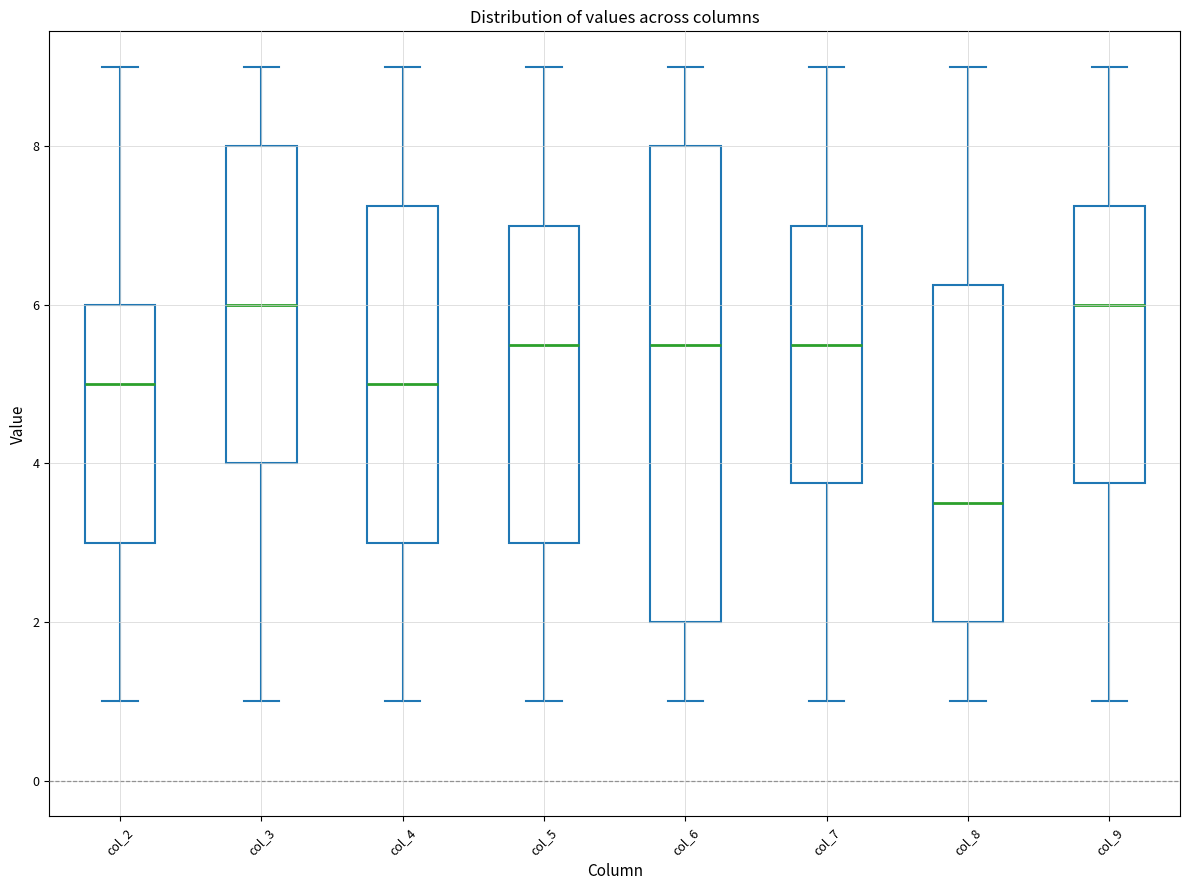

Reading left to right, transcribe this box plot: for each box, give where its median line is, the range the box spans, and where its two whiskers end, as read against the y-axis. The values are not printed on the chart, so give them approximately, as read against the axis.

col_2: median 5.0, box 3.0 to 6.0, whiskers 1.0 to 9.0
col_3: median 6.0, box 4.0 to 8.0, whiskers 1.0 to 9.0
col_4: median 5.0, box 3.0 to 7.2, whiskers 1.0 to 9.0
col_5: median 5.6, box 3.0 to 7.0, whiskers 1.0 to 9.0
col_6: median 5.6, box 2.0 to 8.0, whiskers 1.0 to 9.0
col_7: median 5.6, box 3.8 to 7.0, whiskers 1.0 to 9.0
col_8: median 3.6, box 2.0 to 6.2, whiskers 1.0 to 9.0
col_9: median 6.0, box 3.8 to 7.2, whiskers 1.0 to 9.0